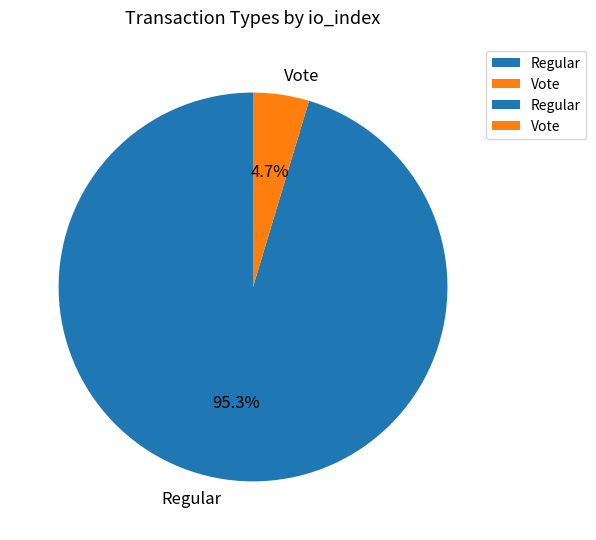

Which slice represents more than half of the pie?

Regular